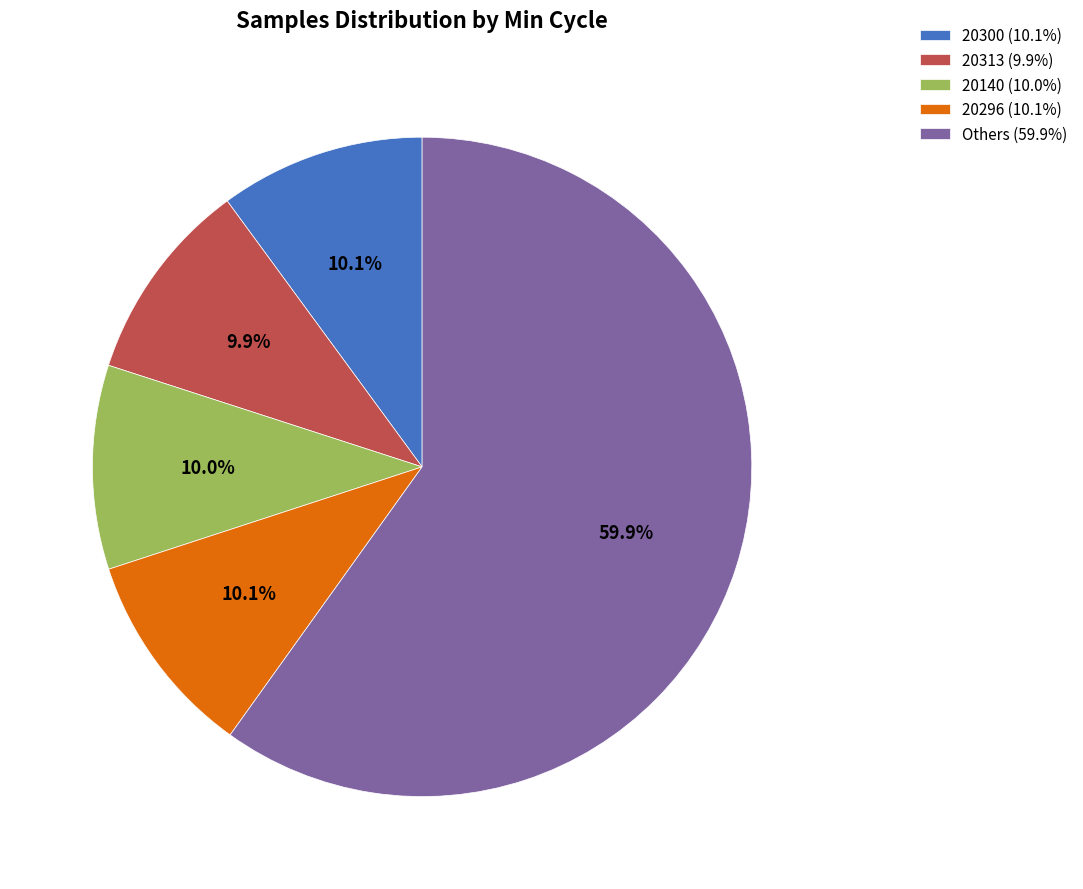

Does any single category account for the majority?

Yes